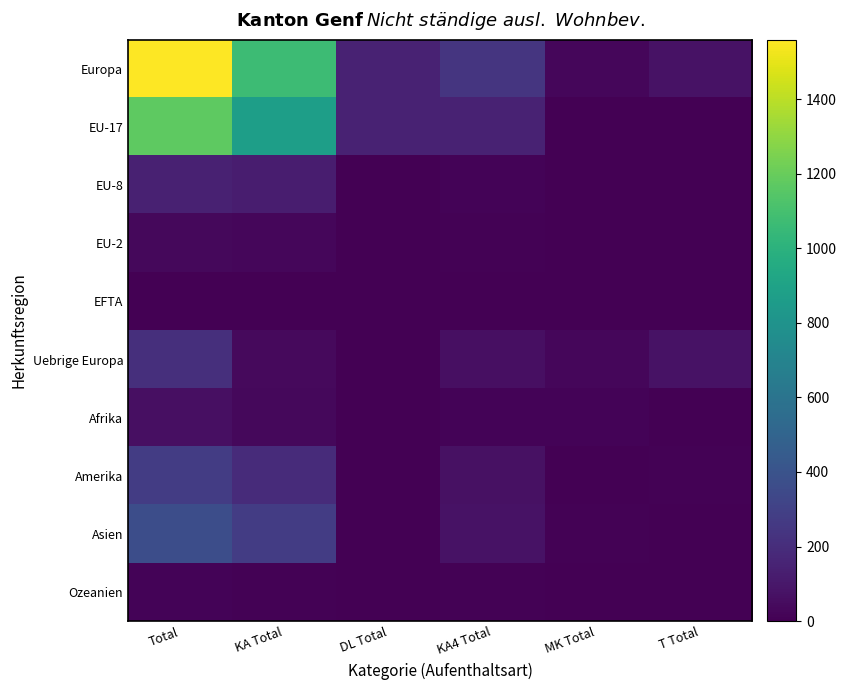

Which has a higher value, MK Total or KA4 Total?

KA4 Total